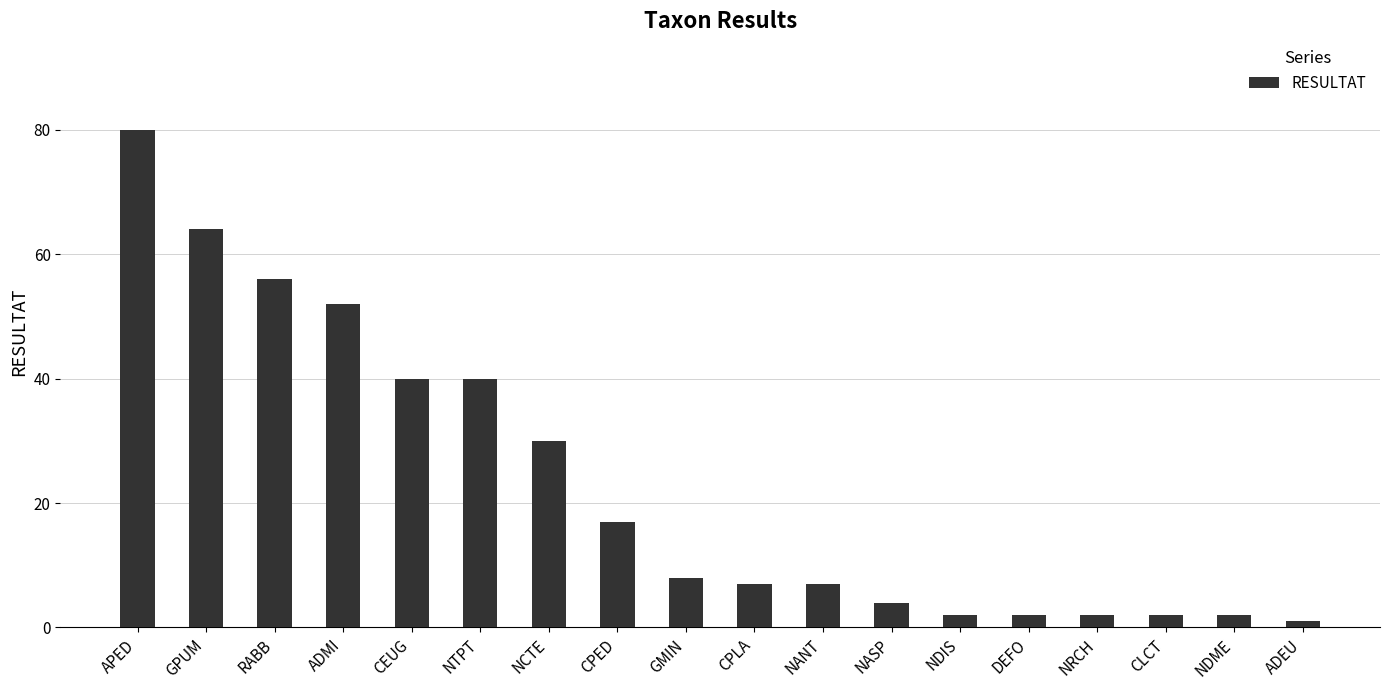

What is the sum of the values at GMIN and CLCT?

10